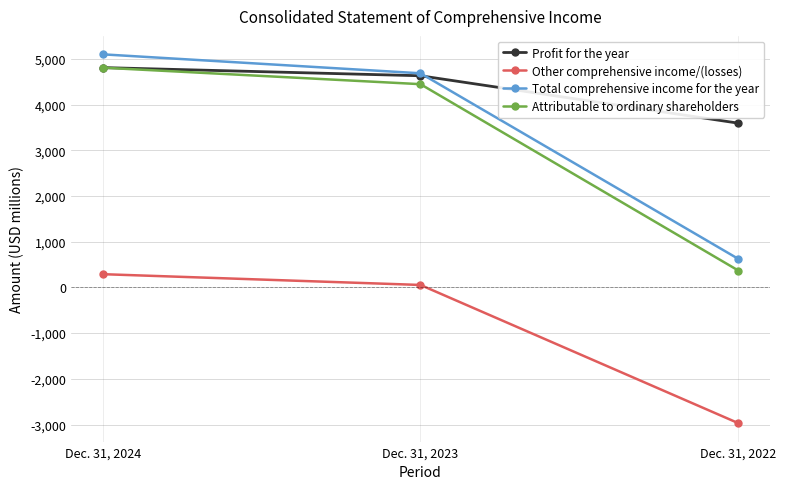

What is the average value of the Profit for the year series?

4346